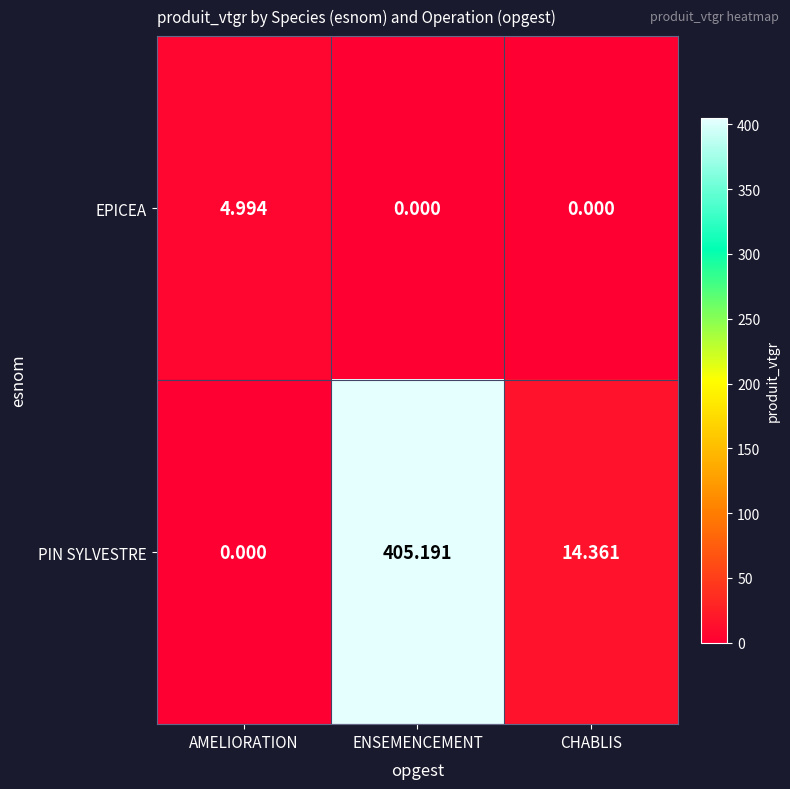

Which series has the widest spread of values?

PIN SYLVESTRE